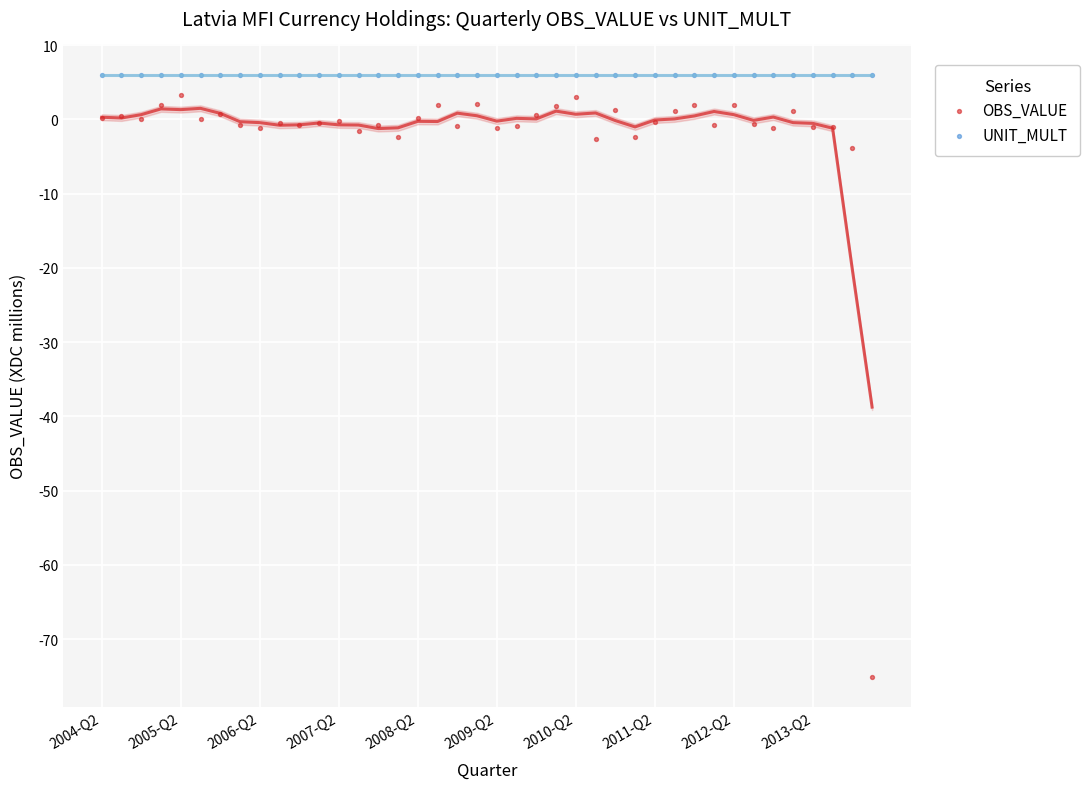

Which series reaches the minimum Y coordinate?

OBS_VALUE